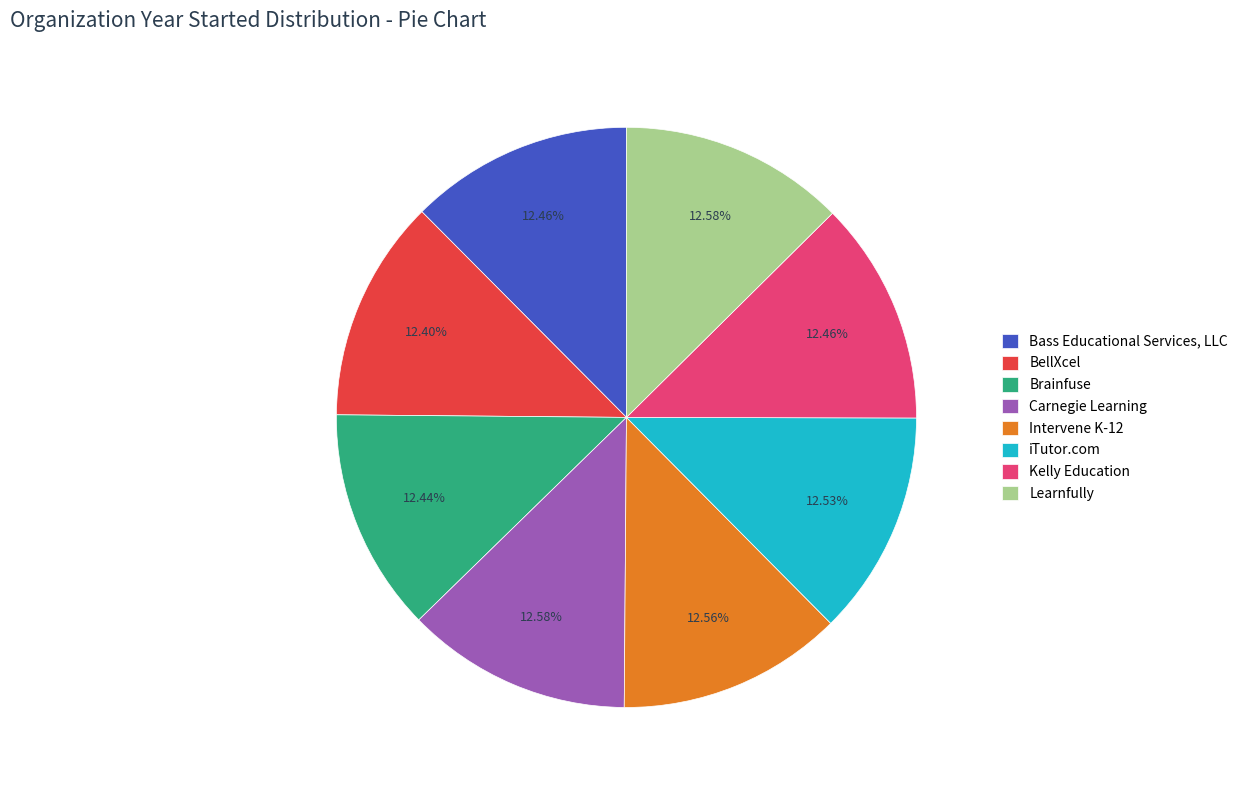

How many slices are in this pie chart?

8